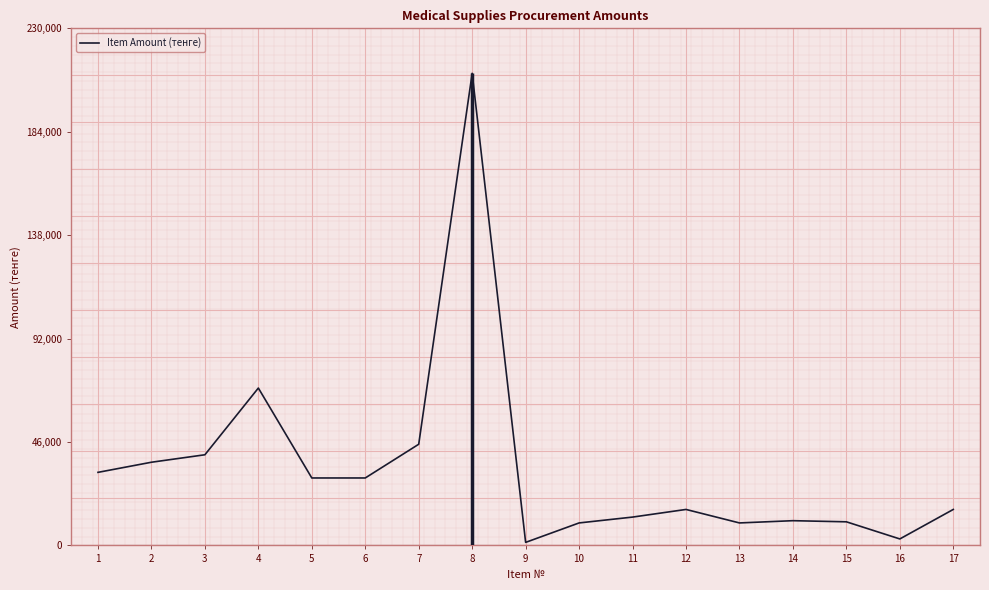

What is the value of the 15th point from the left?

10500